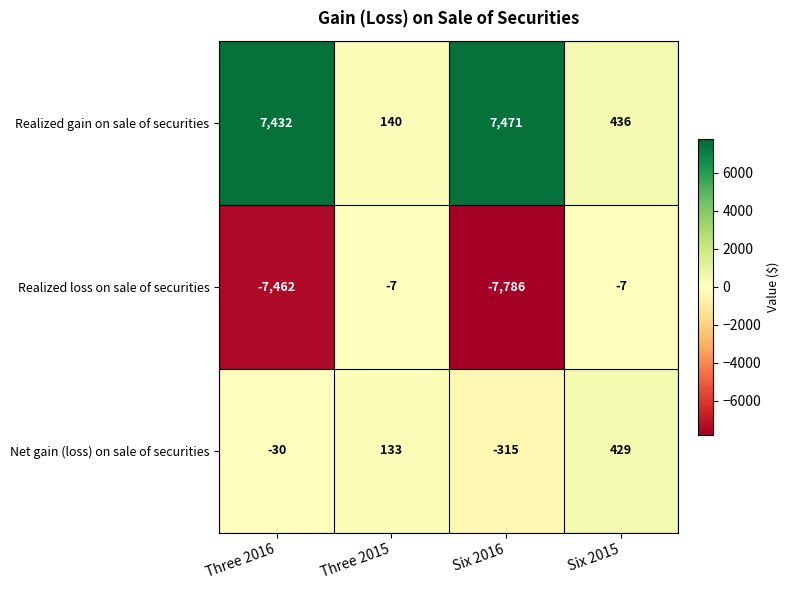

Reading right to left, what are all the values shown in this chart?

Realized gain on sale of securities: 436	7471	140	7432
Realized loss on sale of securities: -7	-7786	-7	-7462
Net gain (loss) on sale of securities: 429	-315	133	-30